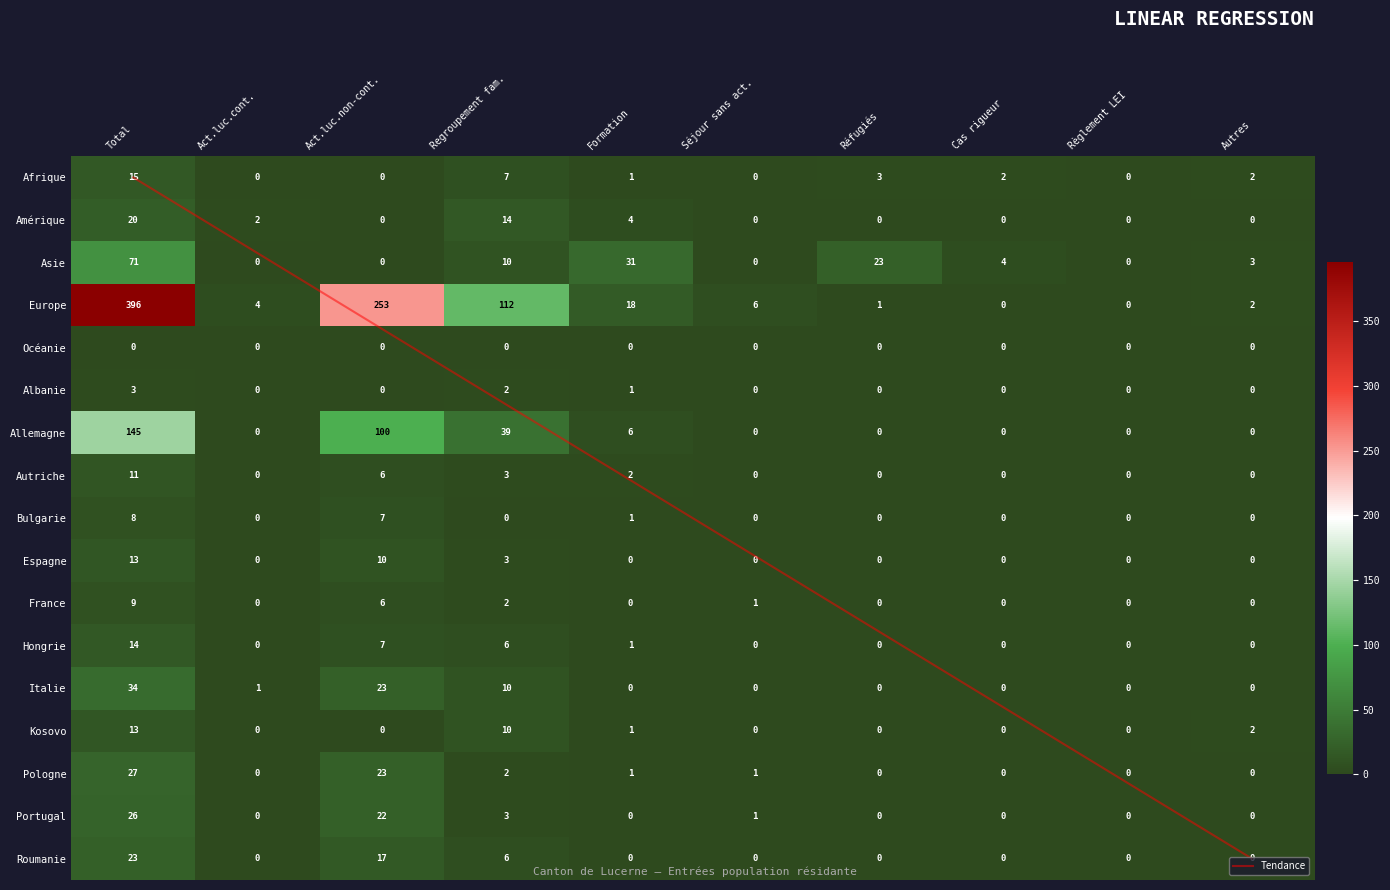

Which series has the largest total across all categories?

Europe